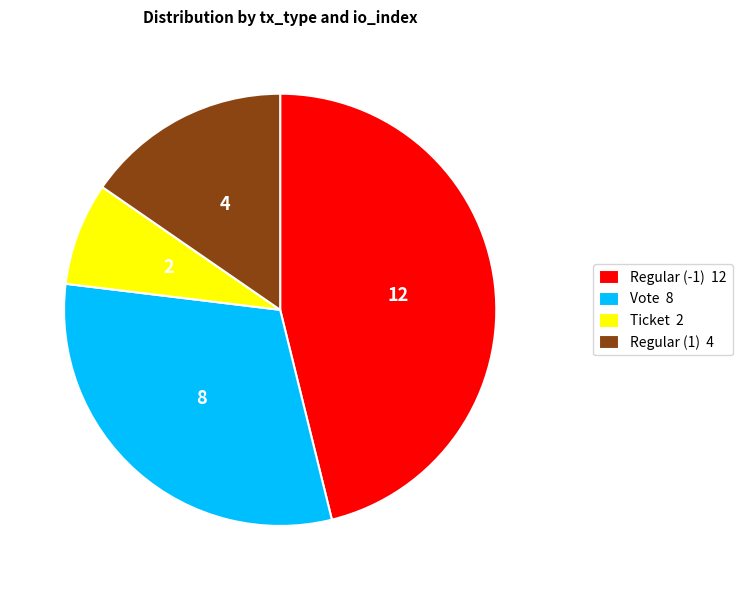

Is Regular (-1) the majority of the pie?

No